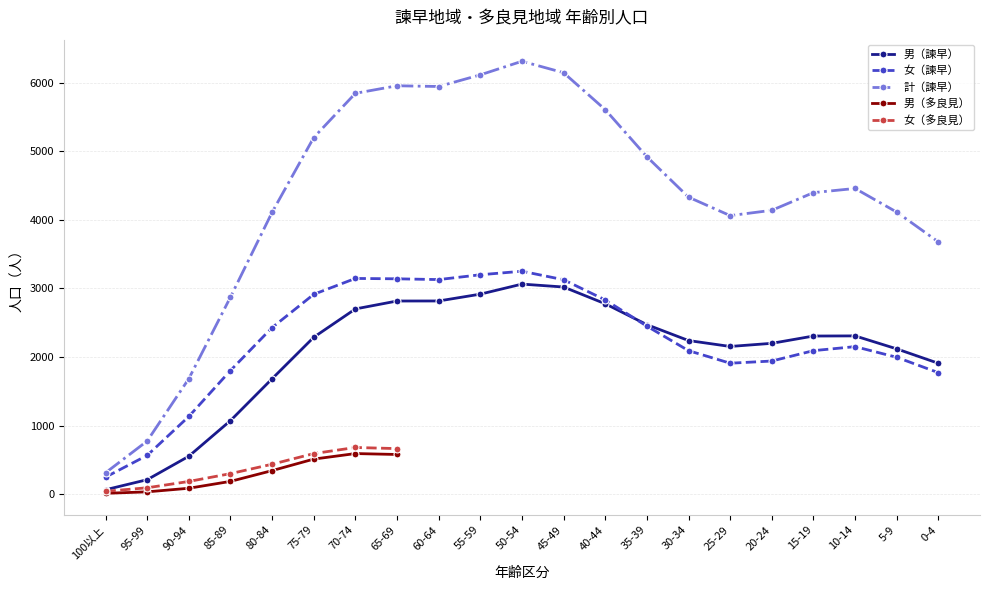

What is the minimum value shown in the chart?

63.0